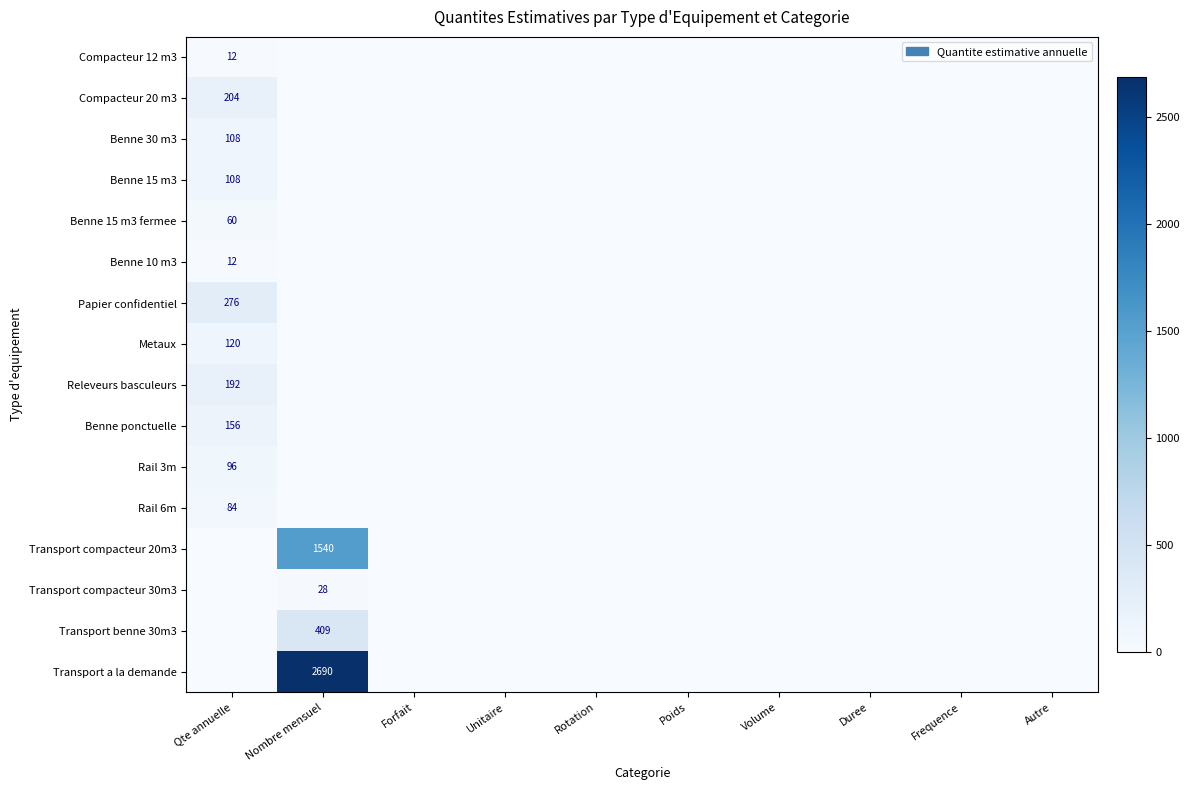

What is the difference between the maximum and second lowest values in the Papier confidentiel series?

276